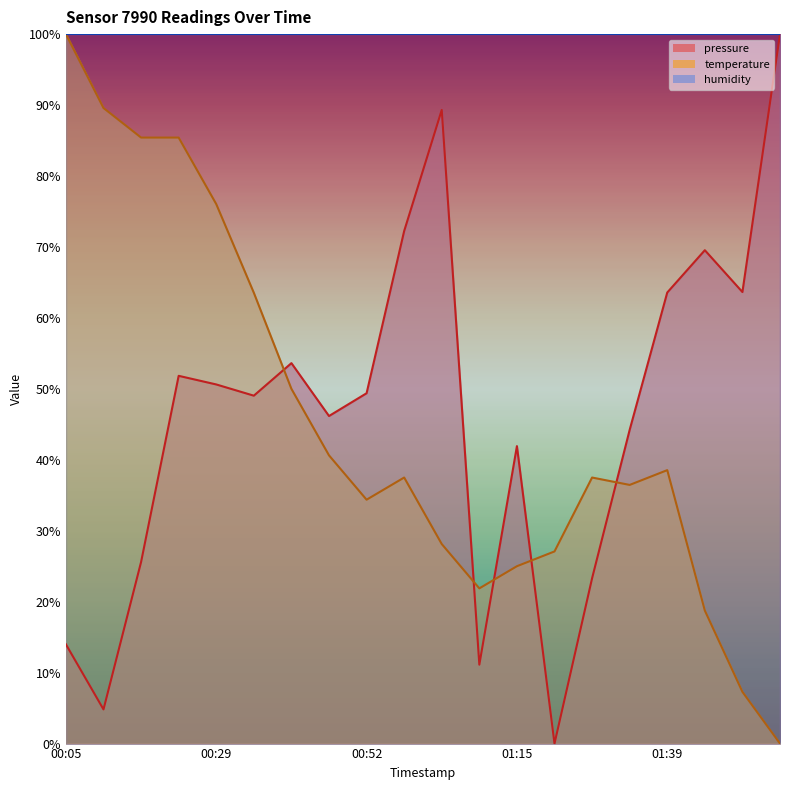

How many values in pressure are above zero?

19